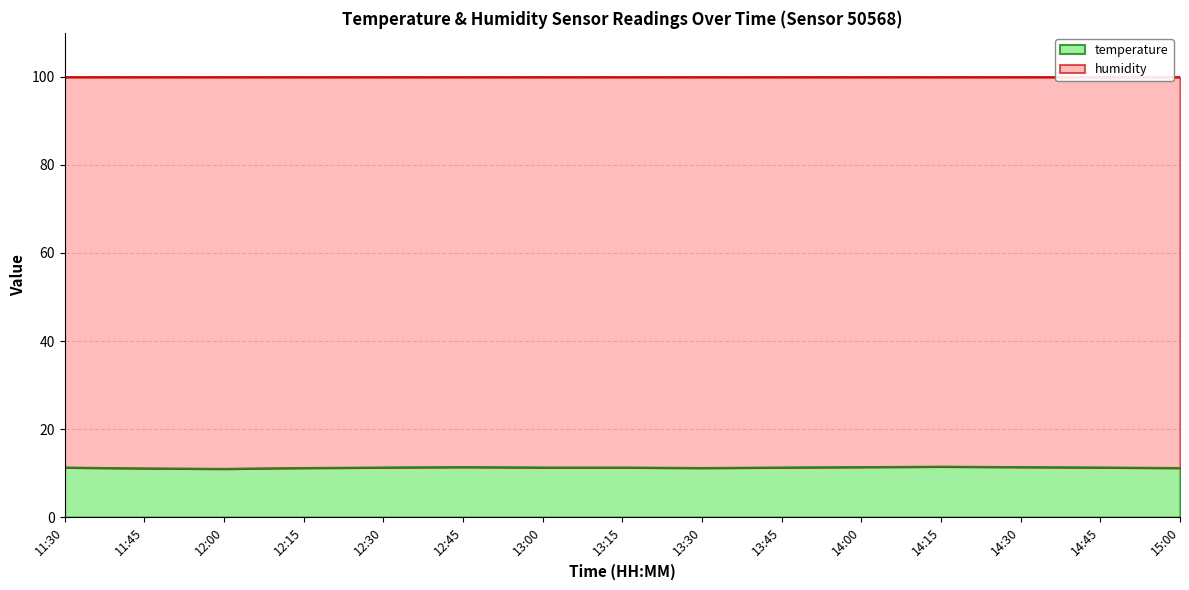

What is the average value?

11.3